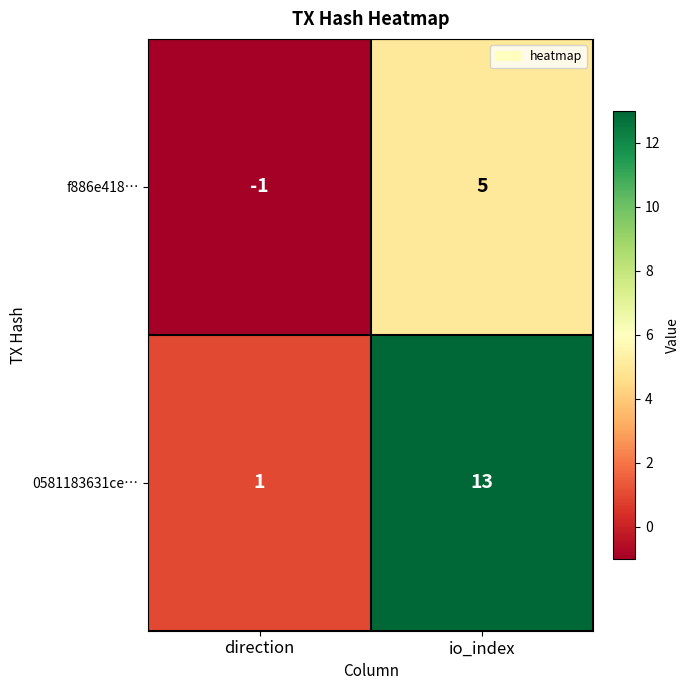

Reading left to right, list all the values displayed in this chart.

f886e418…: -1	5
0581183631ce…: 1	13